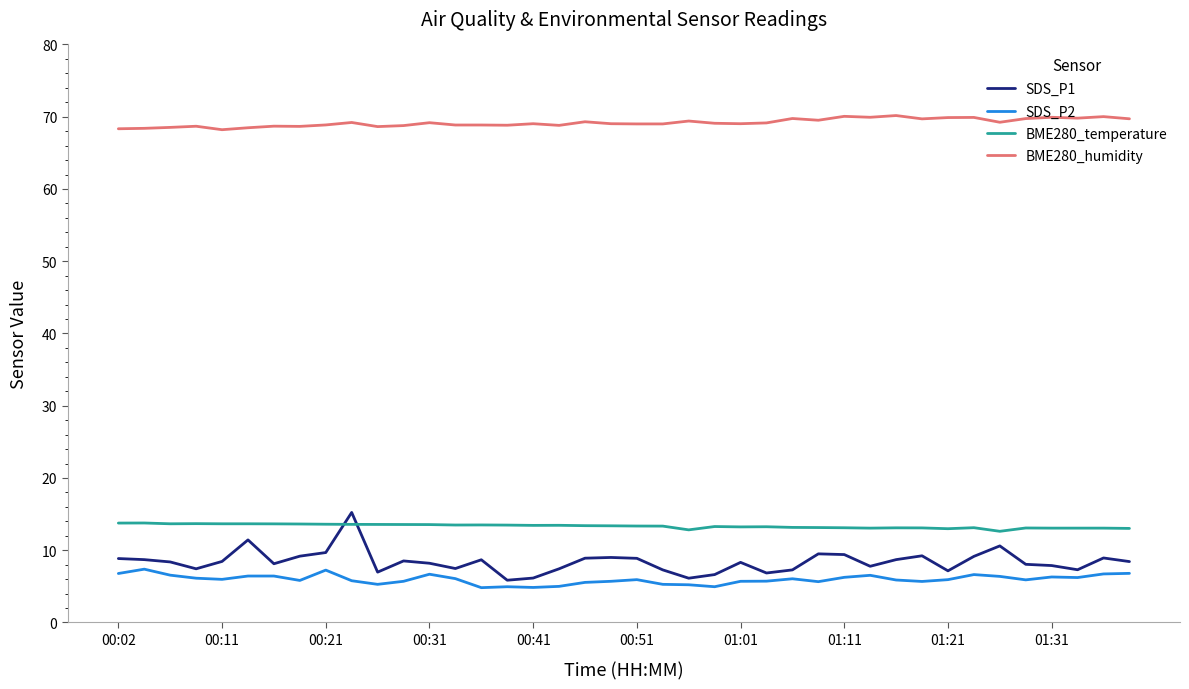

Which series has the widest spread of values?

SDS_P1